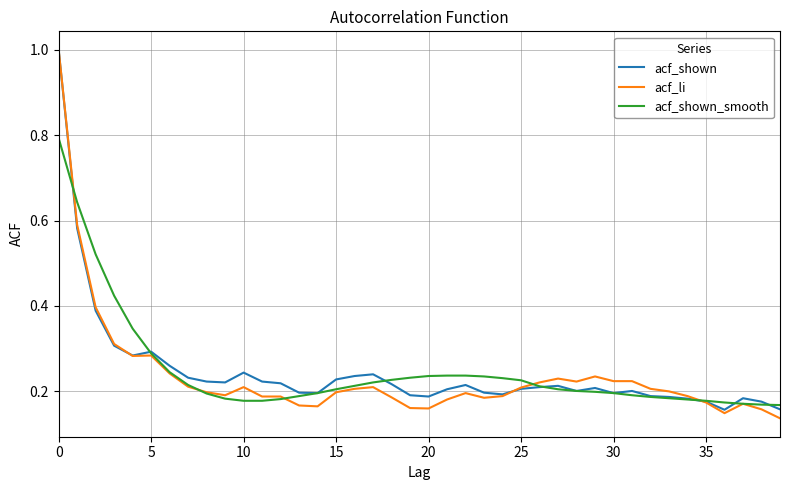

What is the maximum value shown in the chart?

1.0